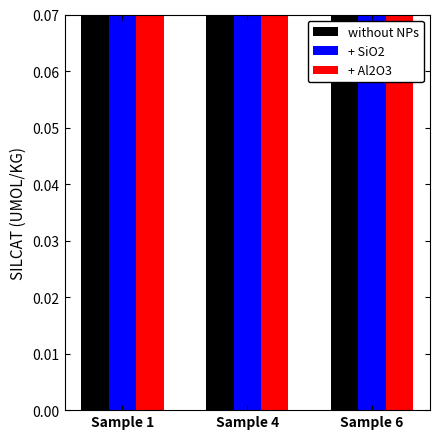

The value of without NPs at Sample 4 is 0.6. True or false?

False